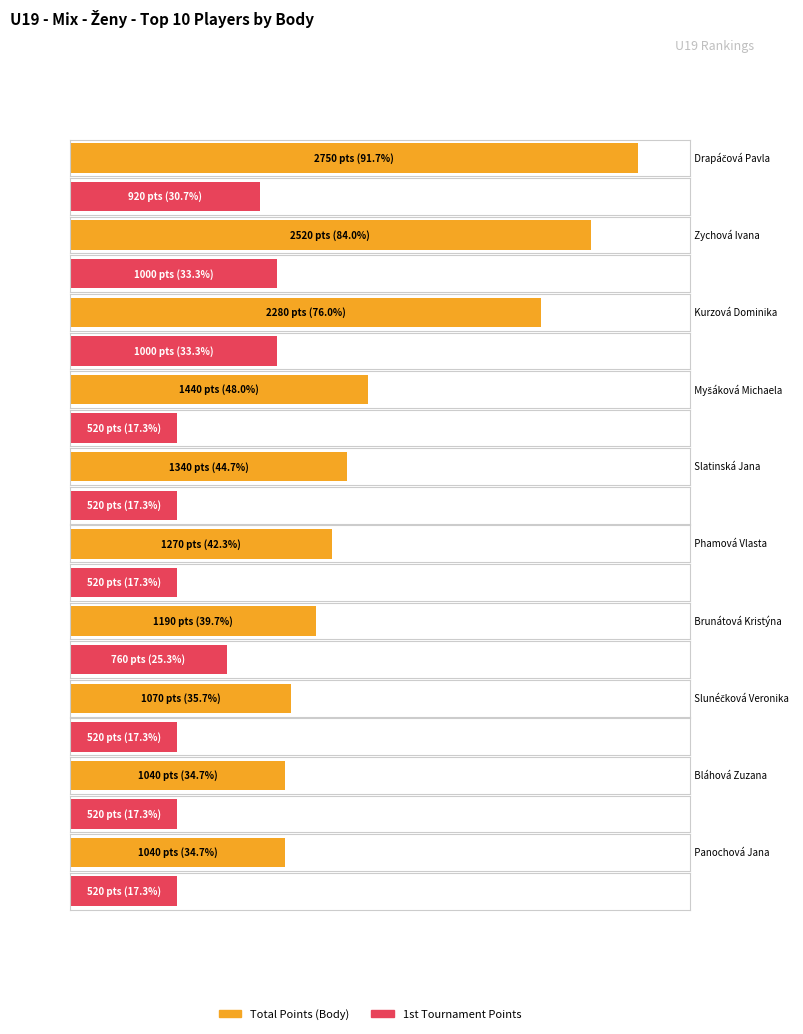

How many data points in Body are less than 1340?

5